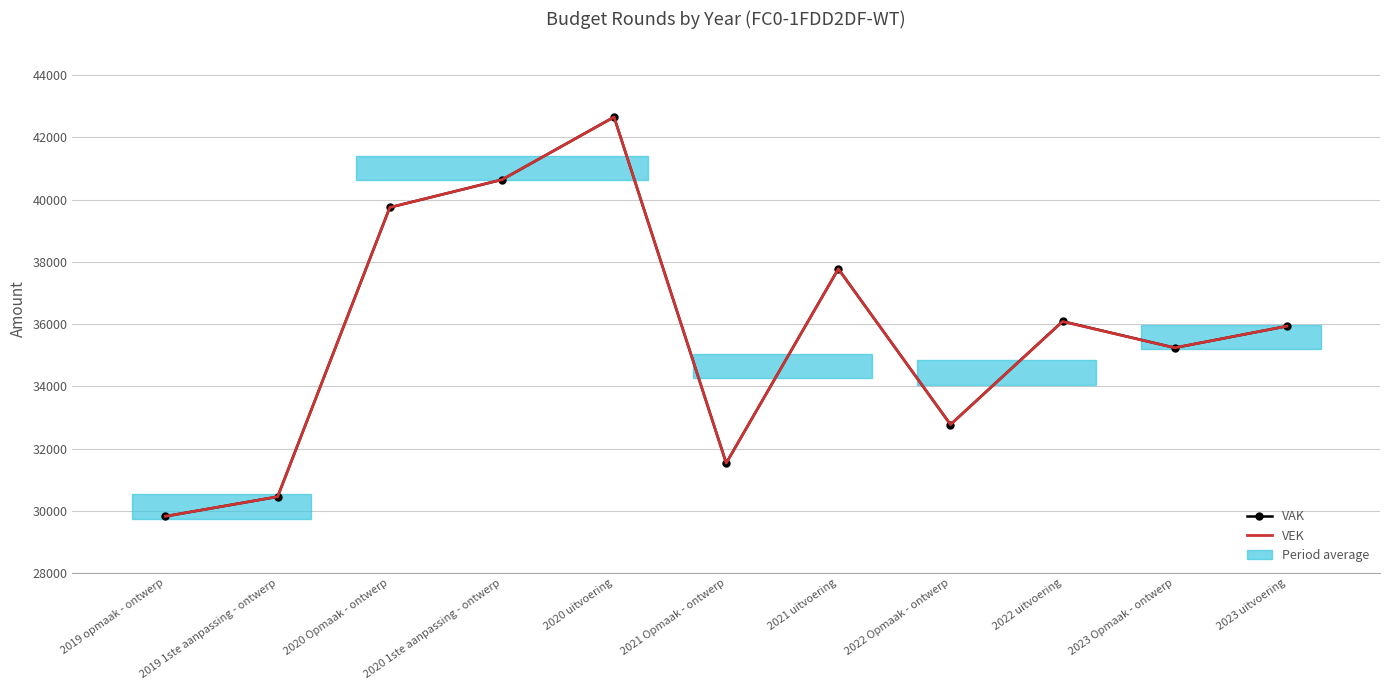

True or false: VEK and VAK cross at least once.

False